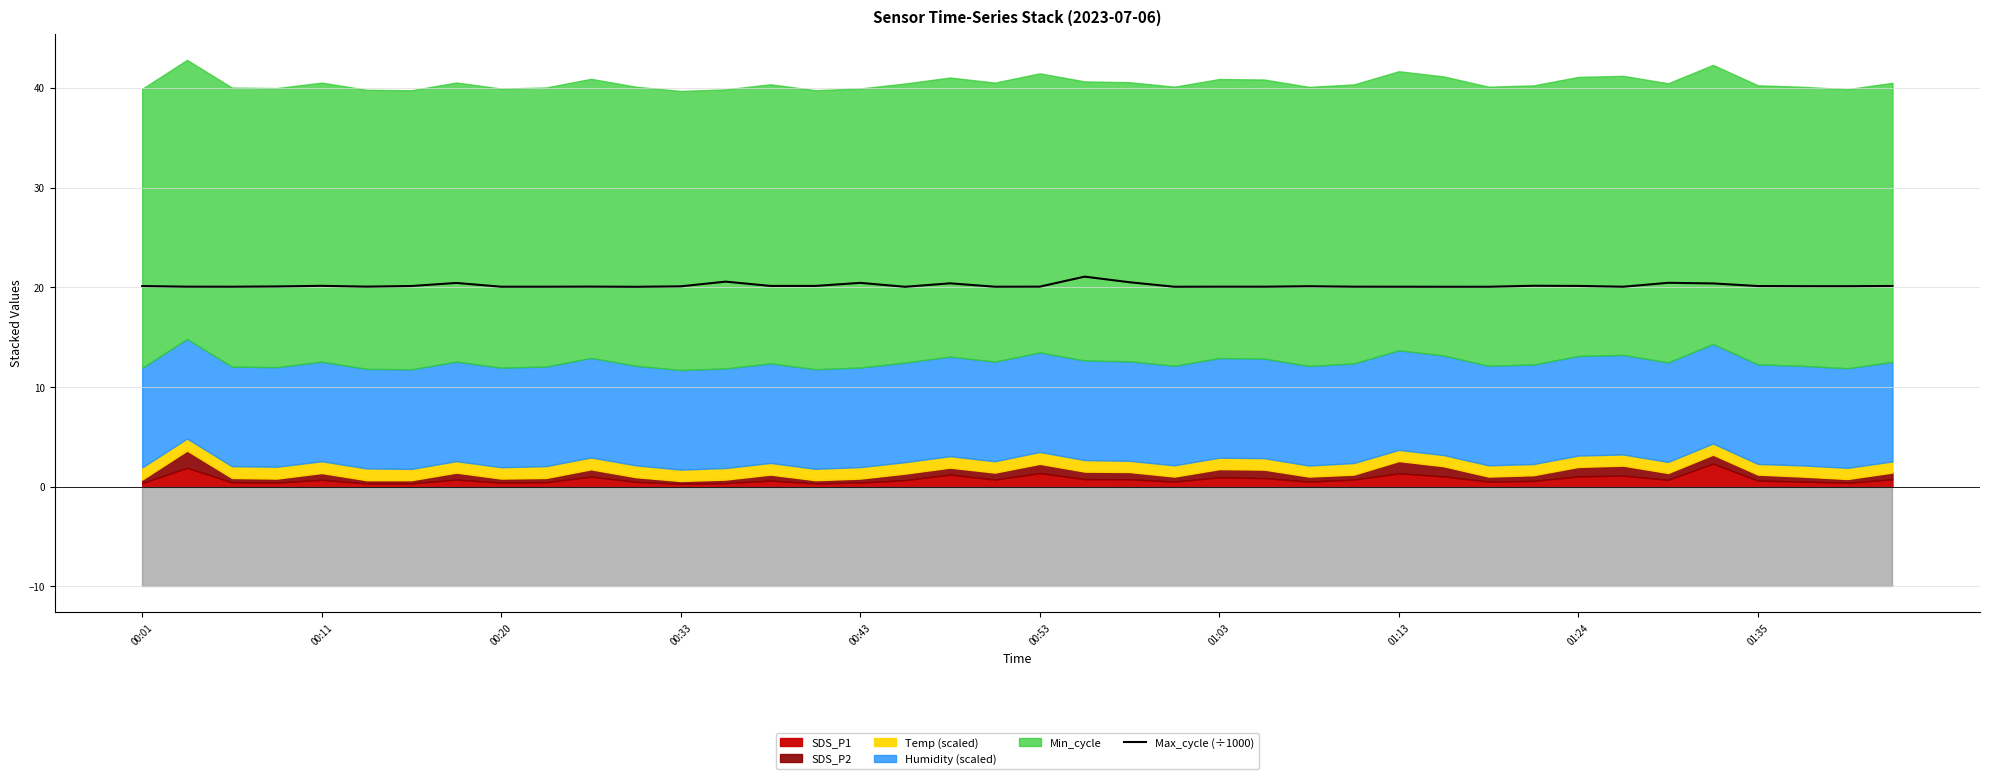

What is the maximum value for Max_cycle (÷1000)?

21.1